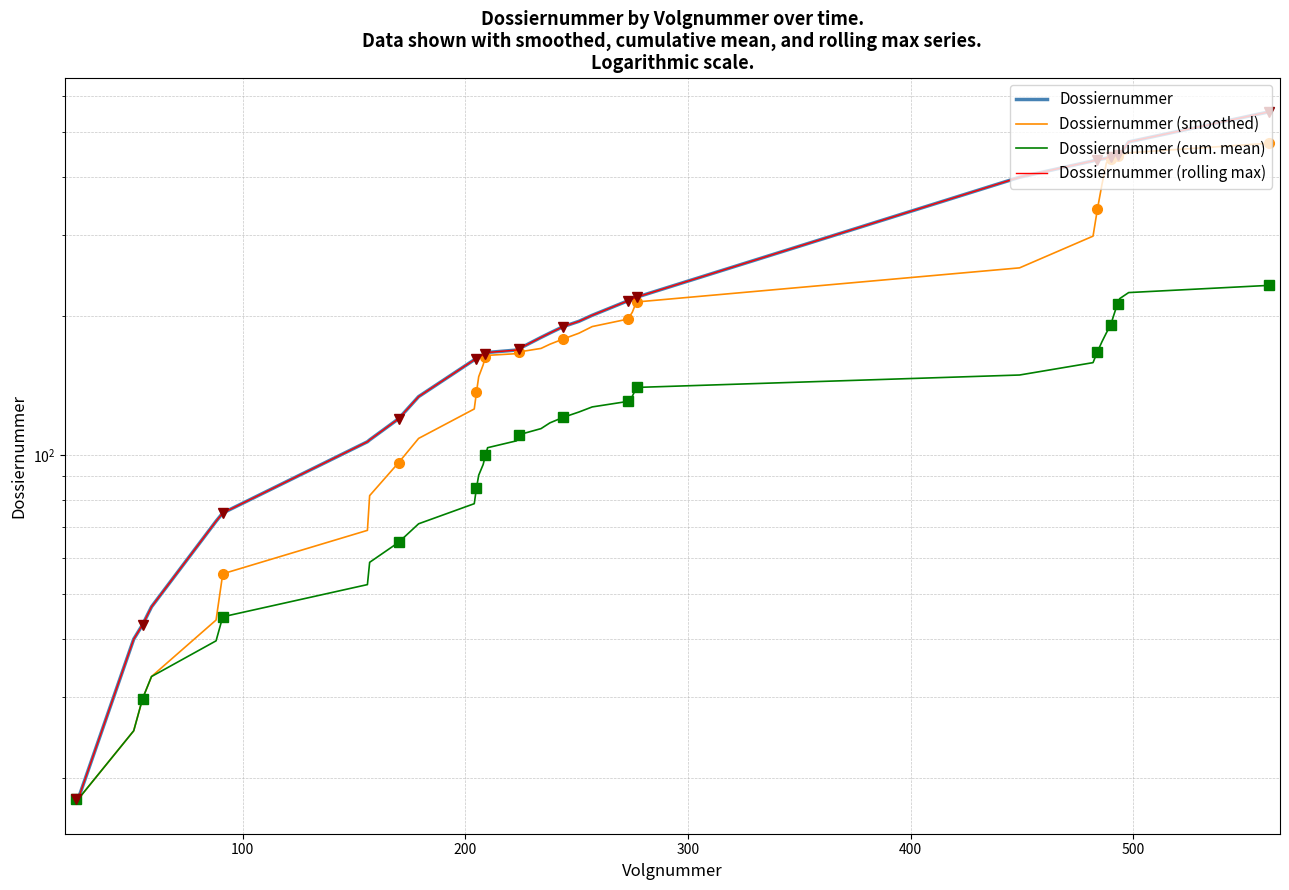

What is the difference between the second highest and second lowest values in the Dossiernummer (smoothed) series?

433.8